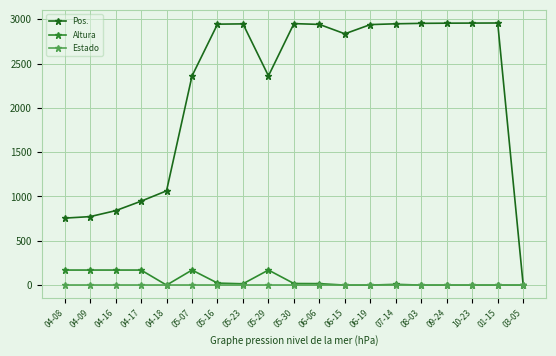

The value of Estado at 05-07 is 0. True or false?

True